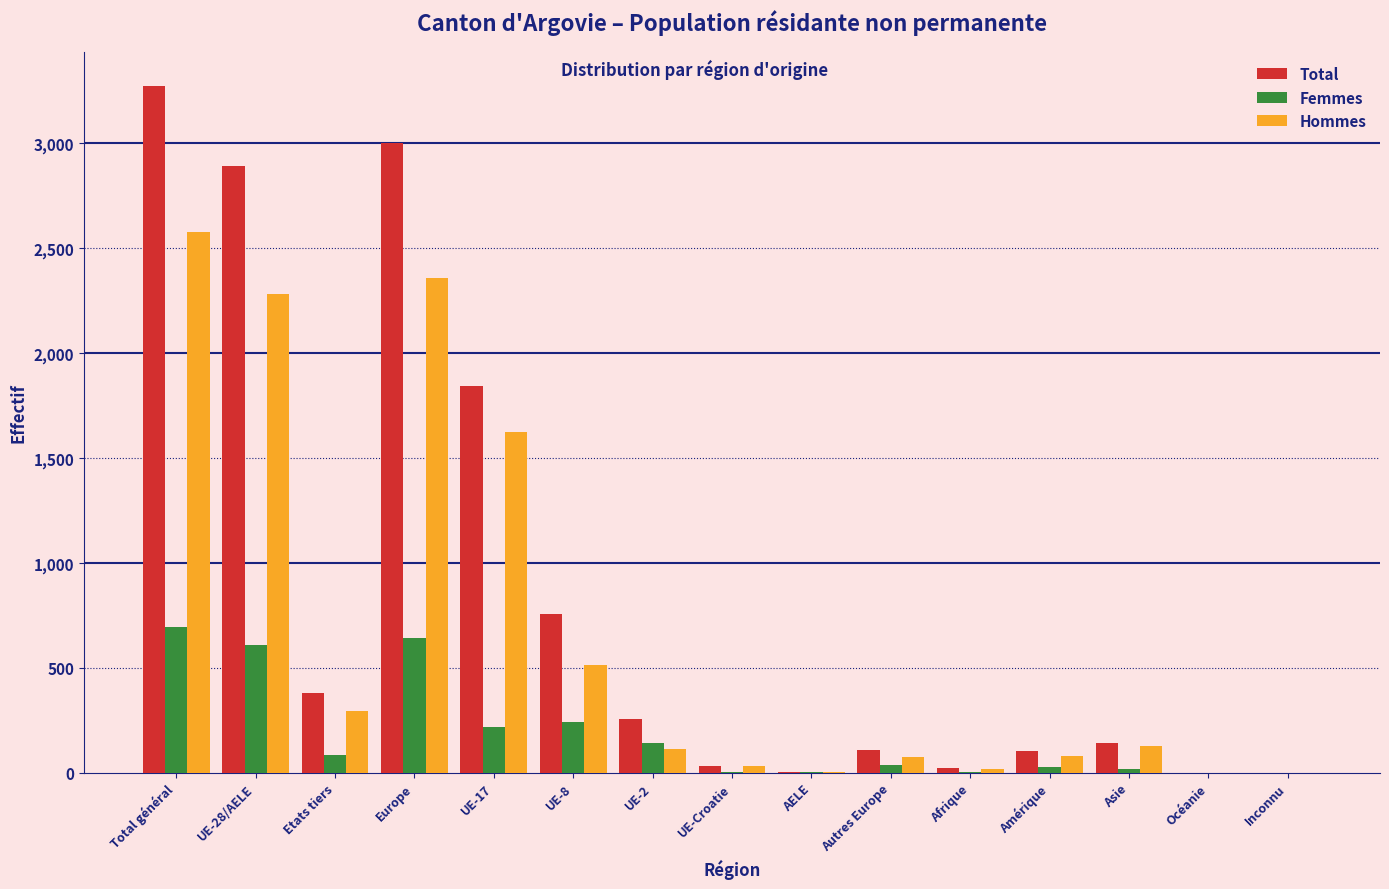

Between Total général and Autres Europe, which series saw the biggest shift?

Total